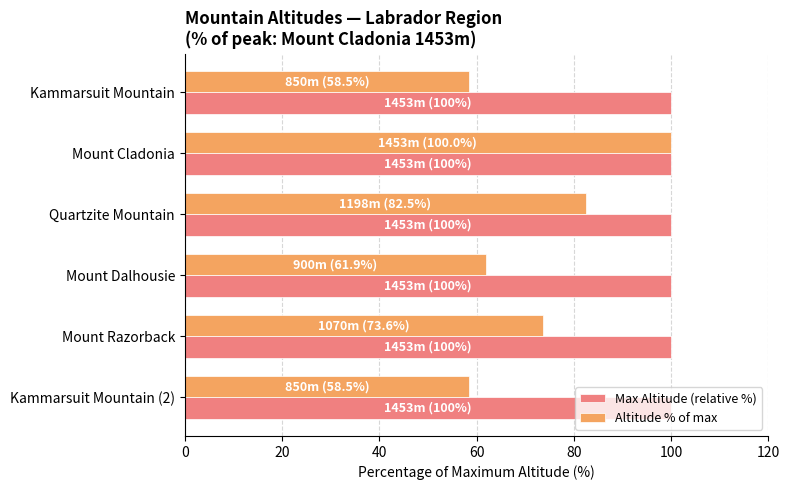

Which series has the largest range (max minus min)?

Altitude % of max